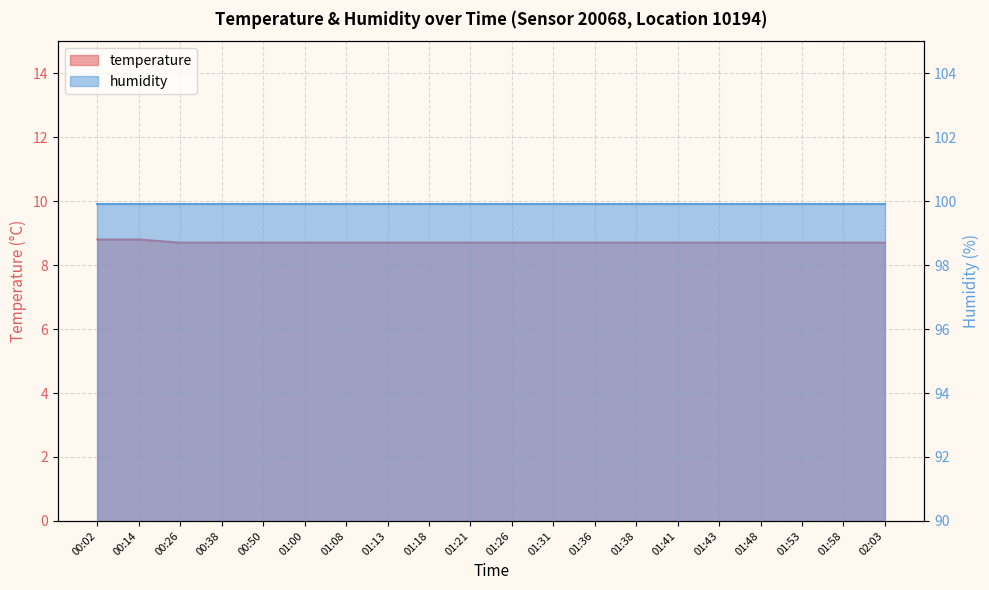

What is the difference between the second highest and minimum values?

0.1